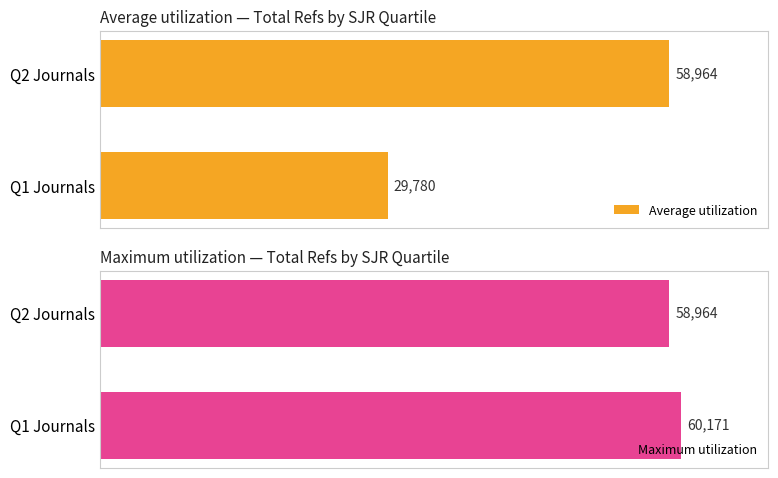

Where is Average utilization nearest to the value 44372?

Q1 Journals